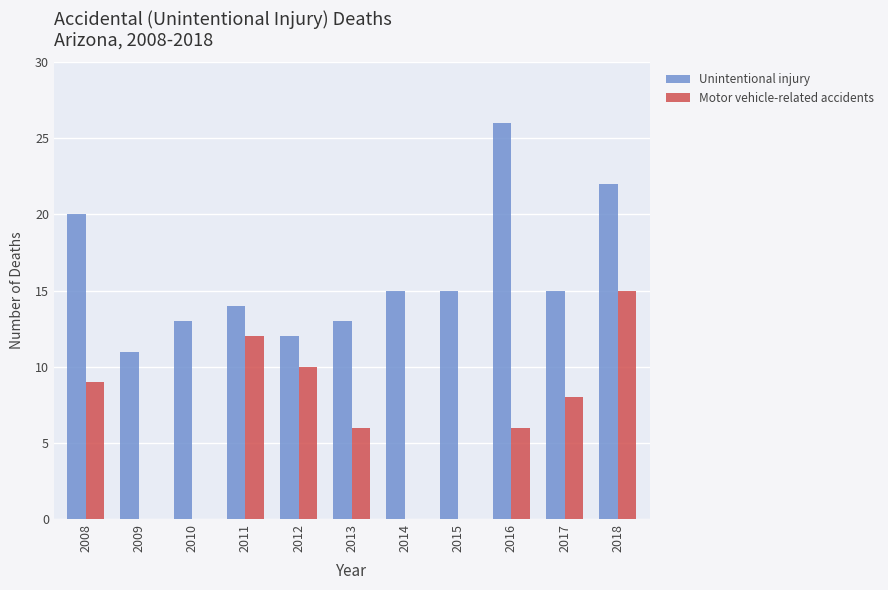

At which category is the sum across all series the highest?

2018